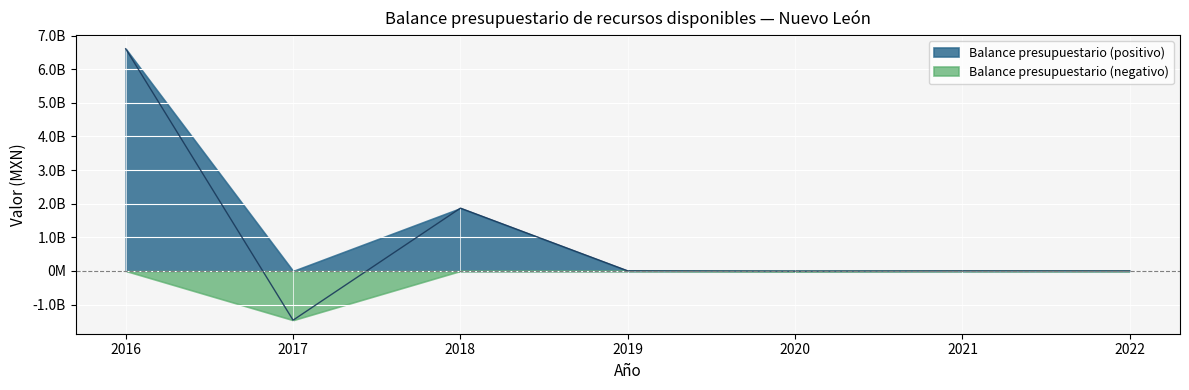

What value does the data have at 2021, to the nearest 50?

-241550